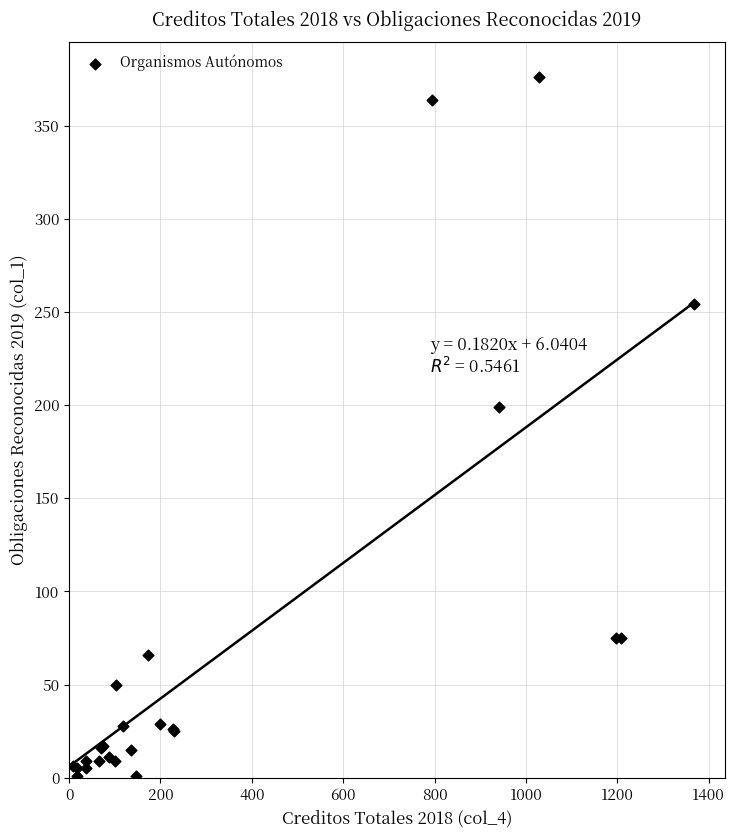

What Y value in the scatter plot is closest to 188?

199